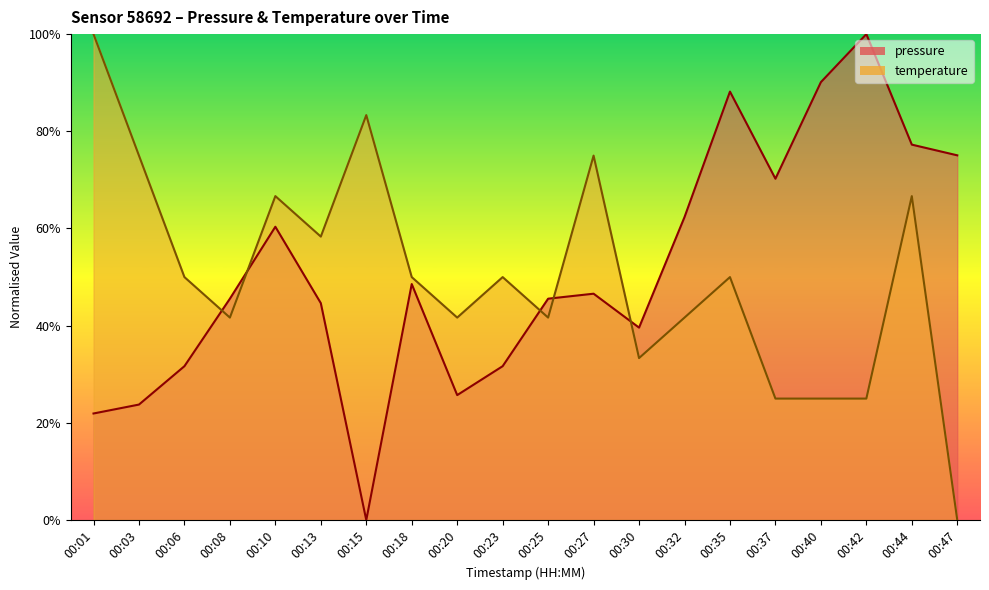

At which label does temperature first exceed 50?

00:01